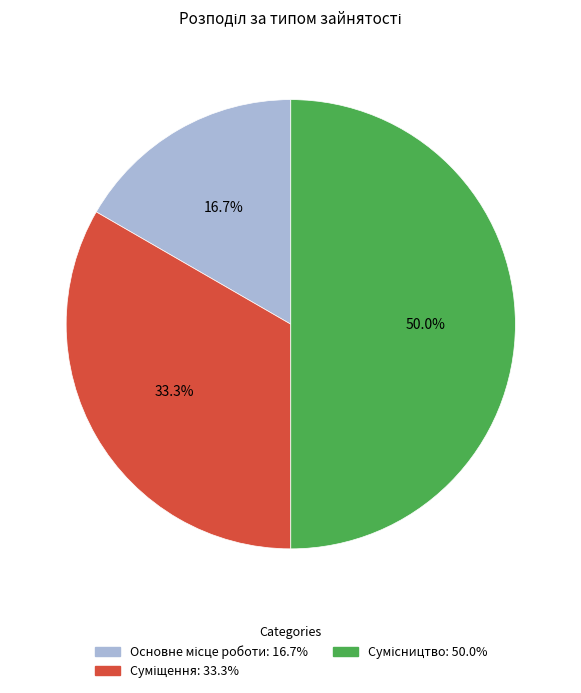

Which slice is the smallest?

Основне місце роботи